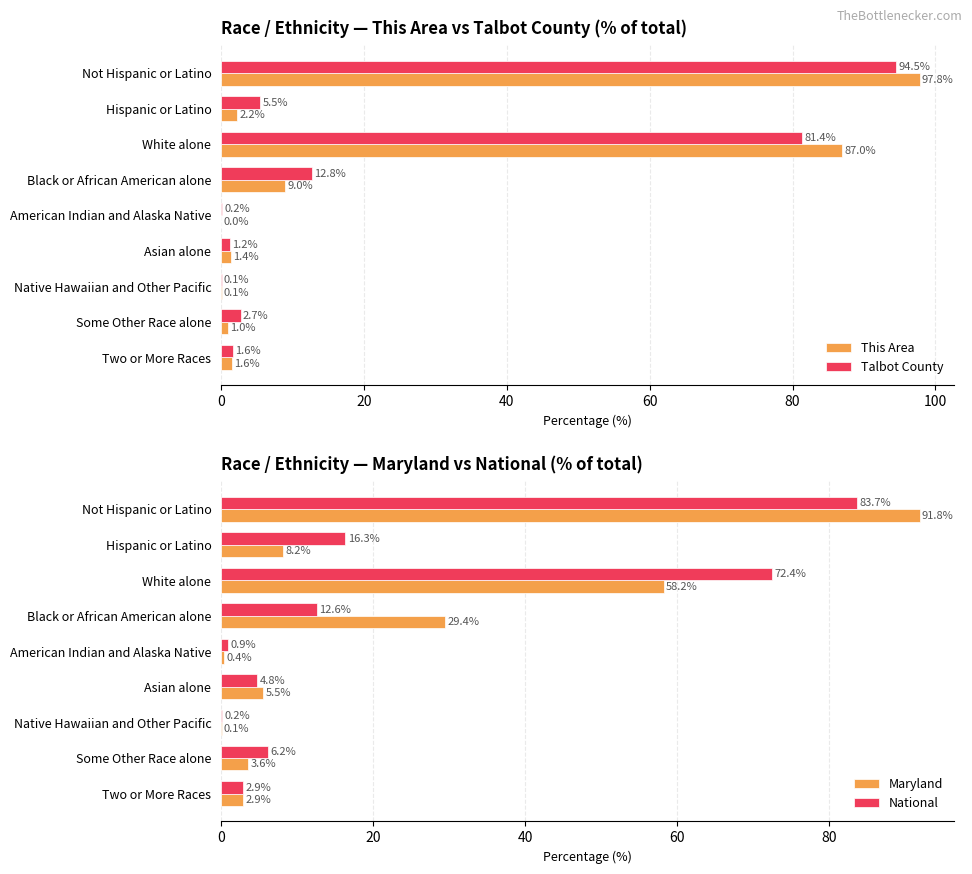

What is the value of the This Area bar at the 7th from the left?

0.1